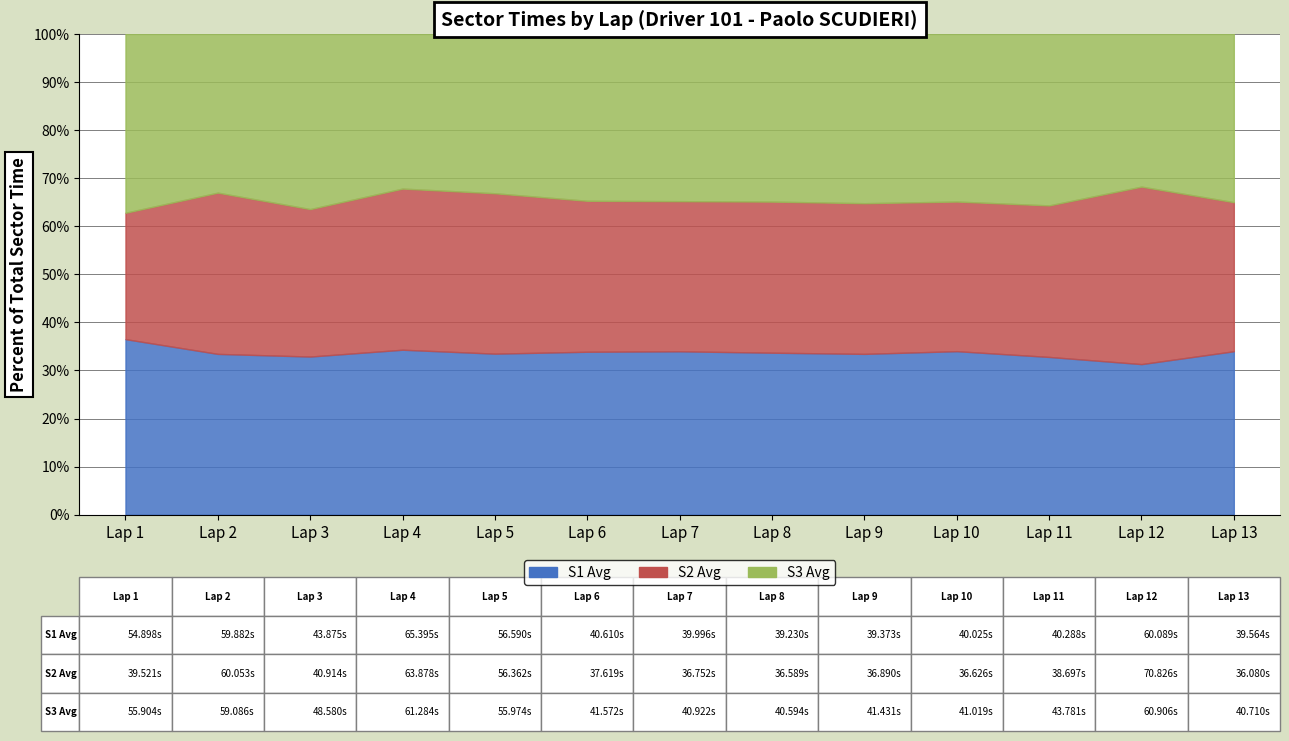

Which label corresponds to the smallest value in the chart?

Lap 13